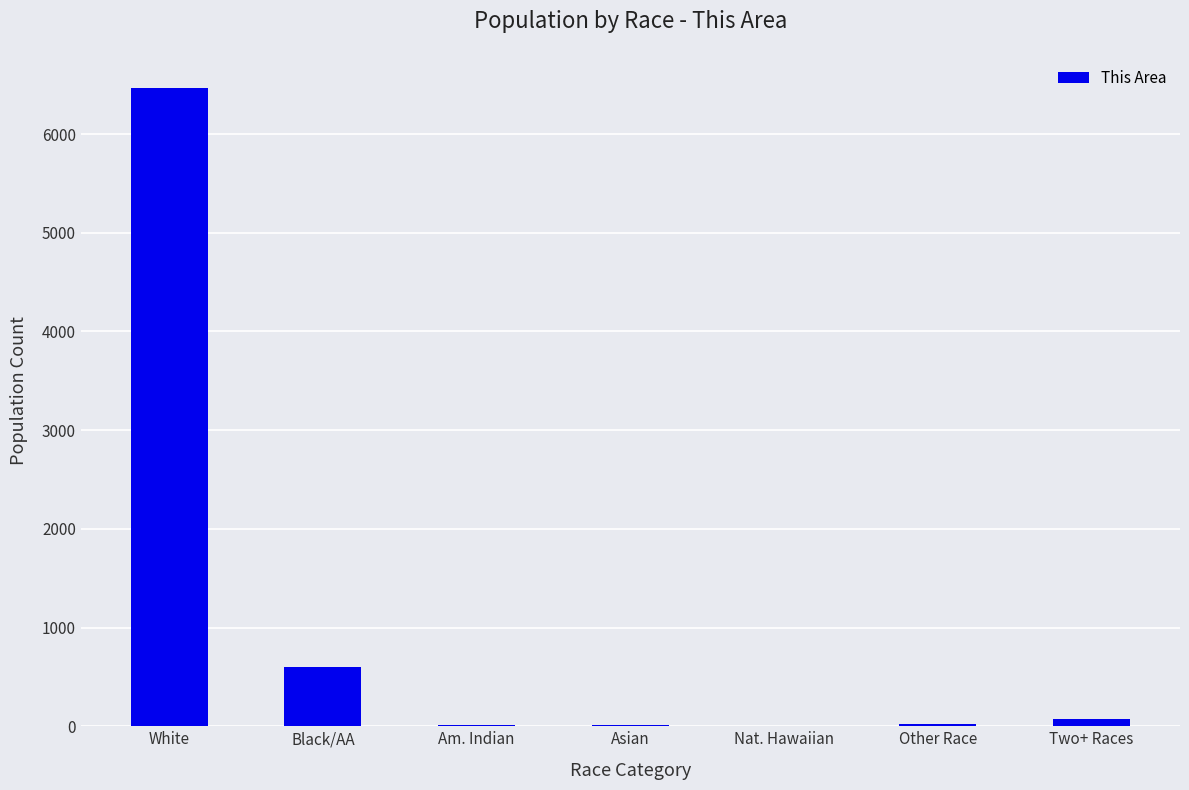

The value at Asian is 15. True or false?

True